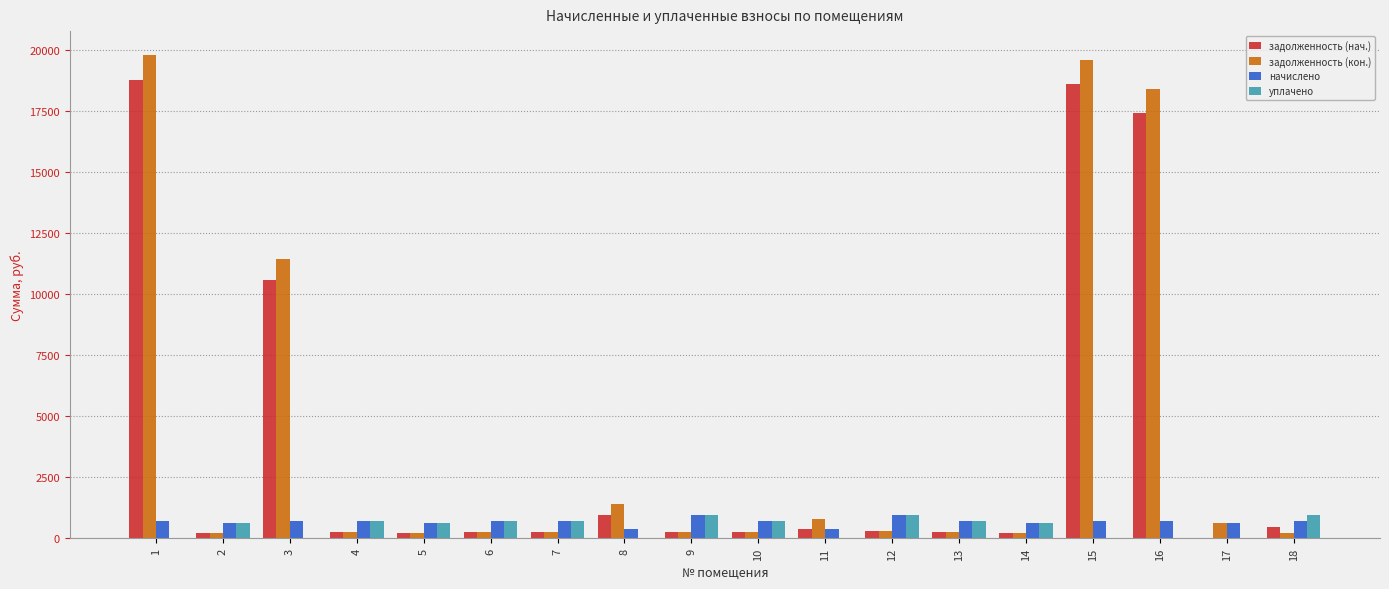

What is the sum of all уплачено values?

8304.7